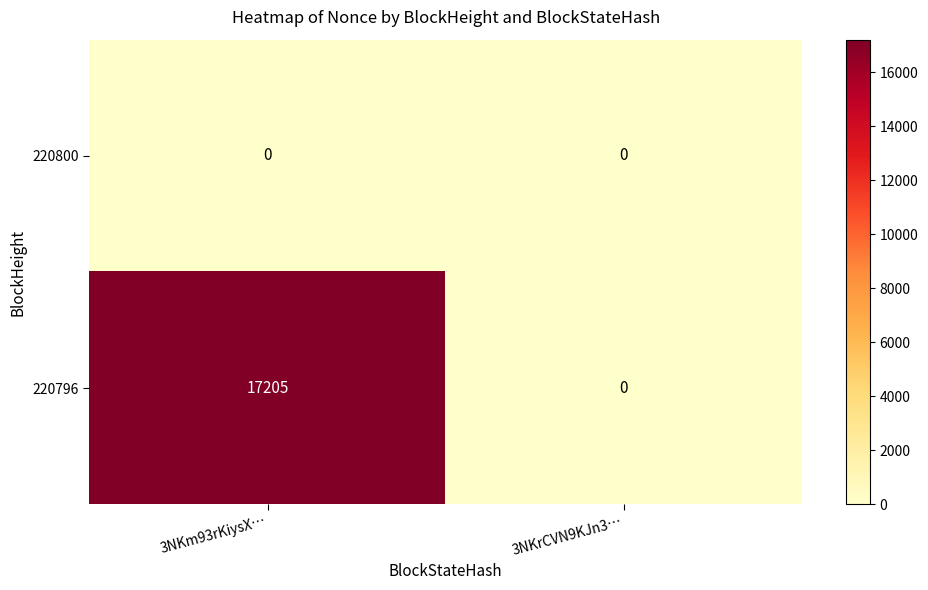

At which category is the sum across all series the highest?

3NKm93rKiysX…